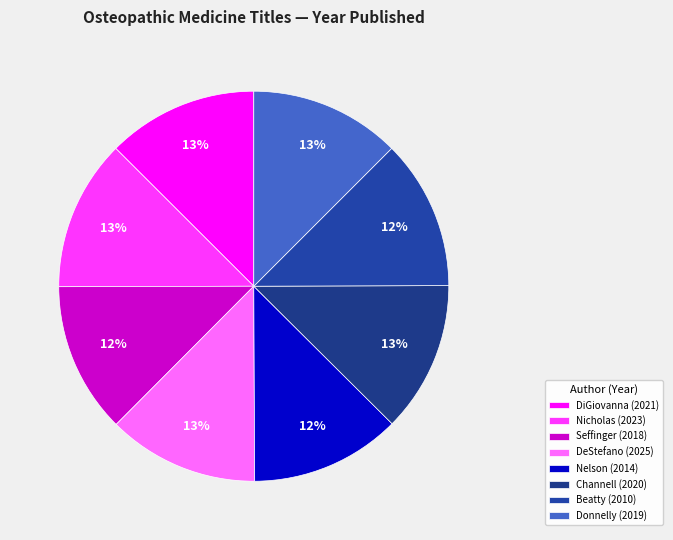

True or false: DeStefano accounts for 13% of the total.

True